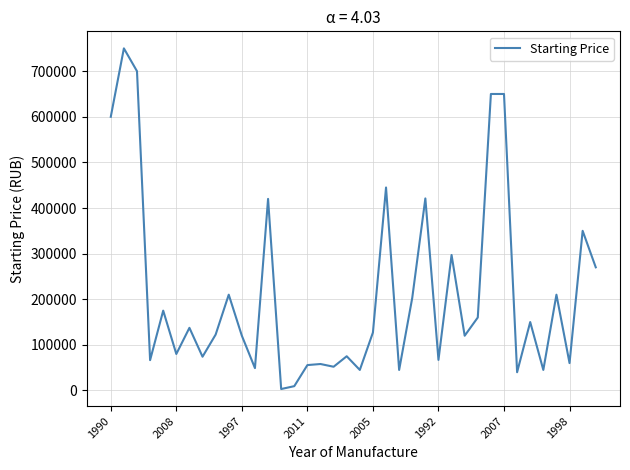

What is the difference between the maximum and minimum values?

746850